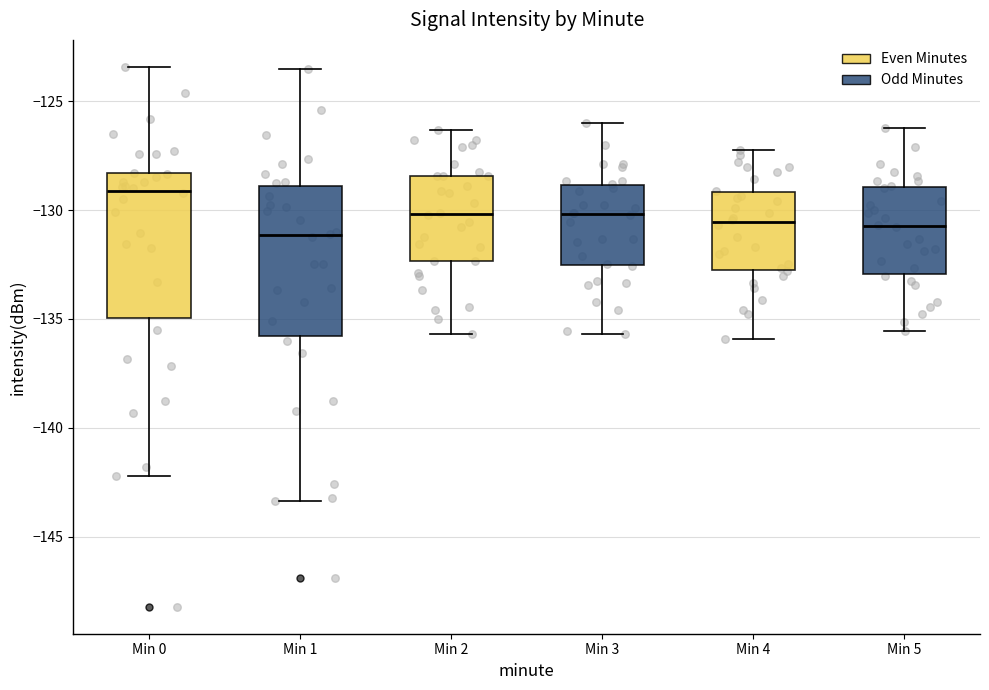

Reading left to right, transcribe this box plot: for each box, give where its median line is, the range the box spans, and where its two whiskers end, as read against the y-axis. The values are not printed on the chart, so give them approximately, as read against the axis.

Min 0: median -129.0, box -135.0 to -128.5, whiskers -142.0 to -123.5
Min 1: median -131.0, box -136.0 to -129.0, whiskers -143.5 to -123.5
Min 2: median -130.0, box -132.5 to -128.5, whiskers -135.5 to -126.5
Min 3: median -130.0, box -132.5 to -129.0, whiskers -135.5 to -126.0
Min 4: median -130.5, box -133.0 to -129.0, whiskers -136.0 to -127.0
Min 5: median -130.5, box -133.0 to -129.0, whiskers -135.5 to -126.0